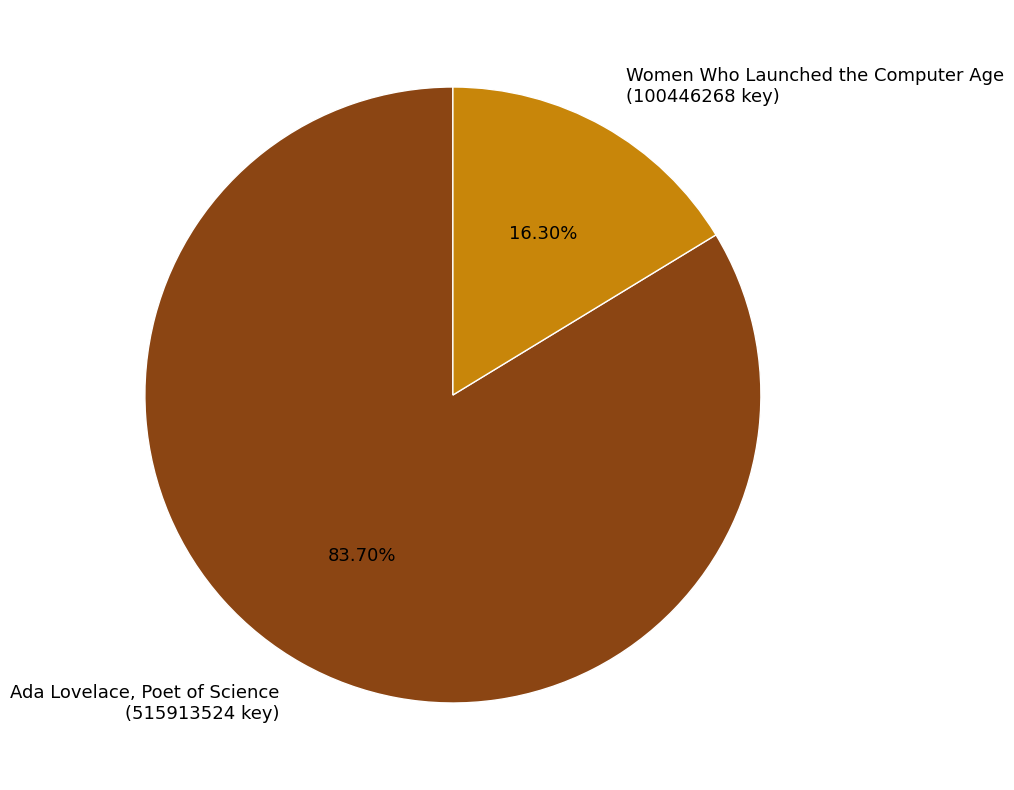

The Ada Lovelace, Poet of Science slice represents 75% of the pie. True or false?

False